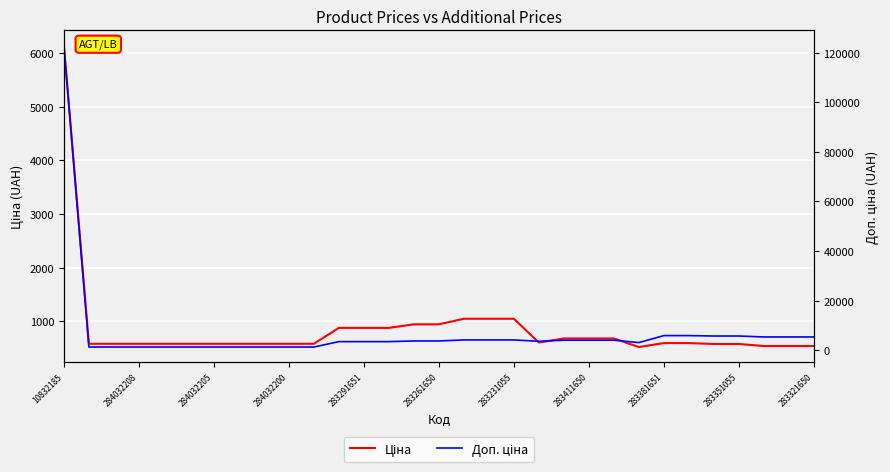

Is the value of Доп. ціна at 26 greater than the value of Ціна at 283381651?

Yes